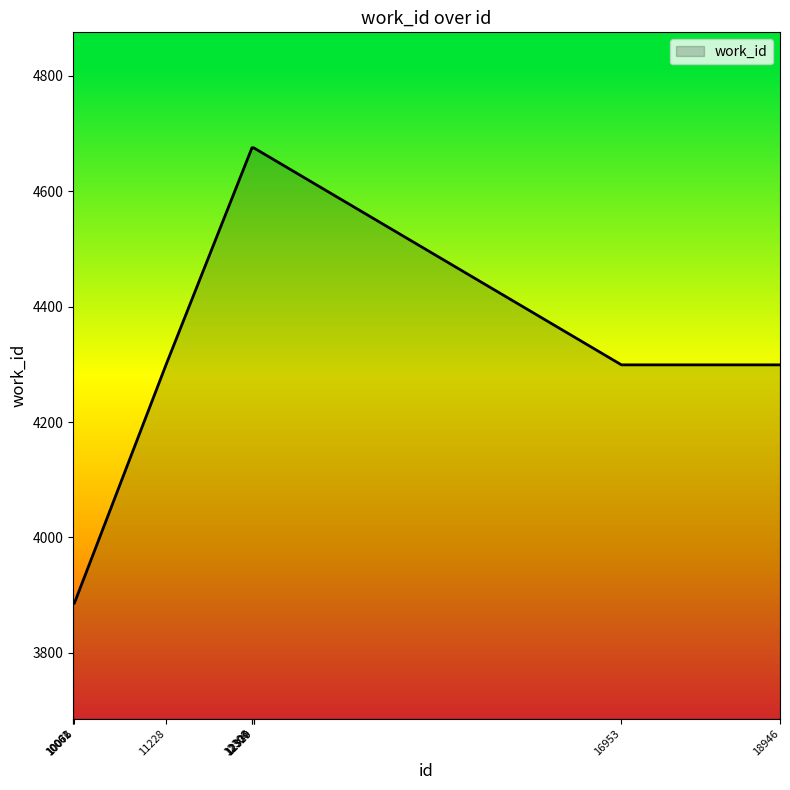

How many distinct data groups are displayed?

1